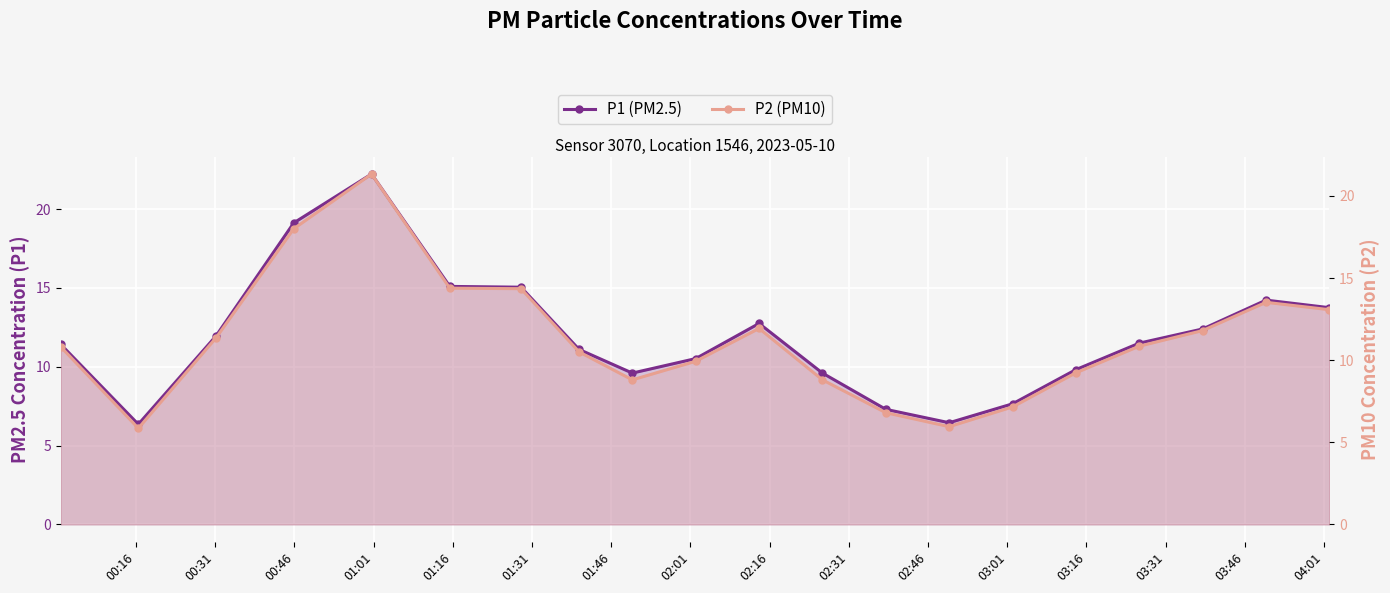

Reading left to right, list all the values displayed in this chart.

P1 (PM2.5): 11.4	6.3	11.9	19.1	22.2	15.1	15.1	11.1	9.6	10.5	12.8	9.6	7.3	6.5	7.7	9.8	11.5	12.4	14.2	13.8
P2 (PM10): 10.8	5.8	11.3	18.0	21.3	14.4	14.3	10.5	8.8	9.9	11.9	8.8	6.8	6.0	7.2	9.2	10.8	11.8	13.5	13.1